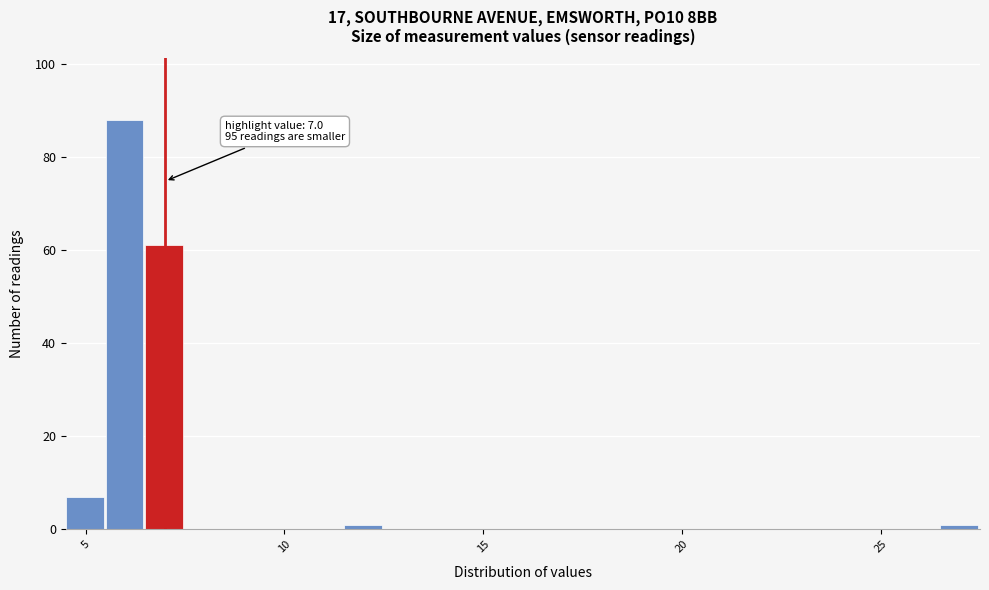

Read against the x-axis, roughly where is the centre of the tallest bar?

6.0